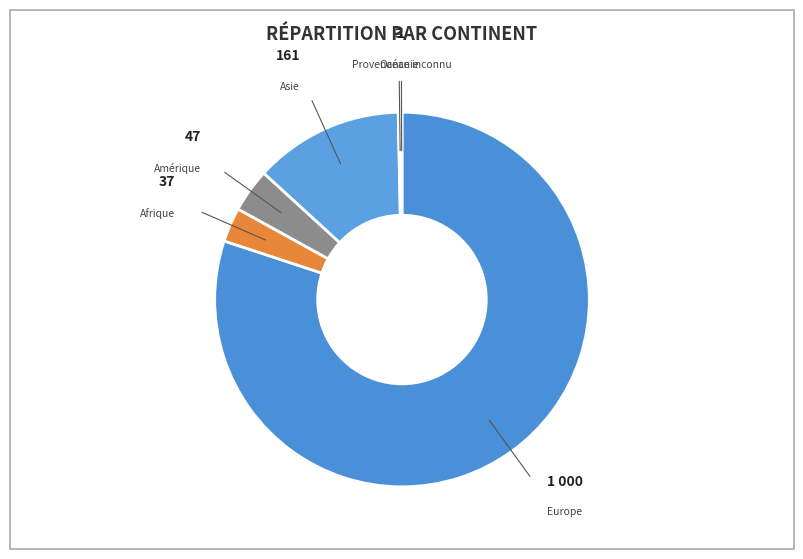

The Afrique slice represents 11% of the pie. True or false?

False